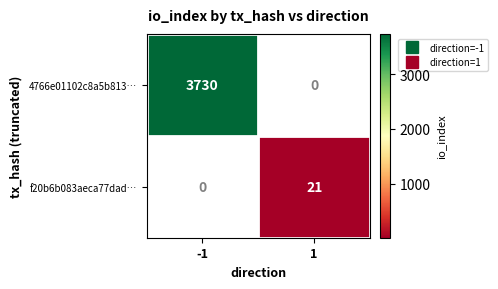

Rank the series by their maximum value, from highest to lowest.

4766e01102c8a5b813…, f20b6b083aeca77dad…